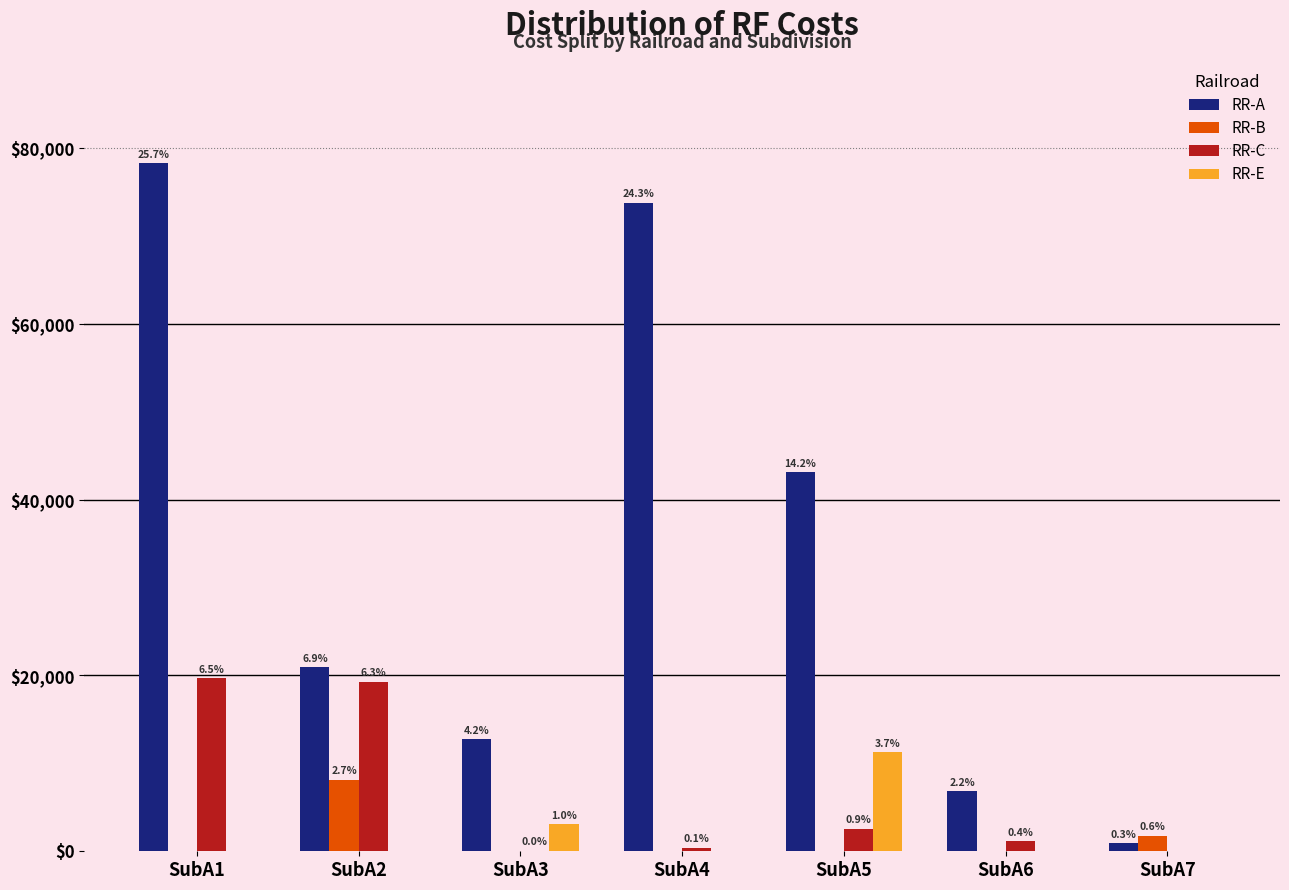

Are the bars horizontal?

No